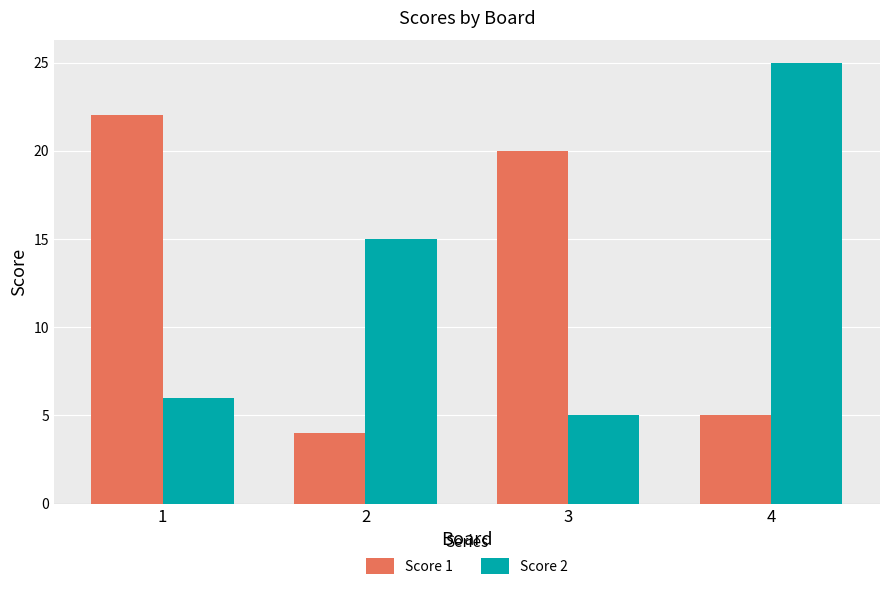

Is it true that Score 1 equals 13 at 1?

False